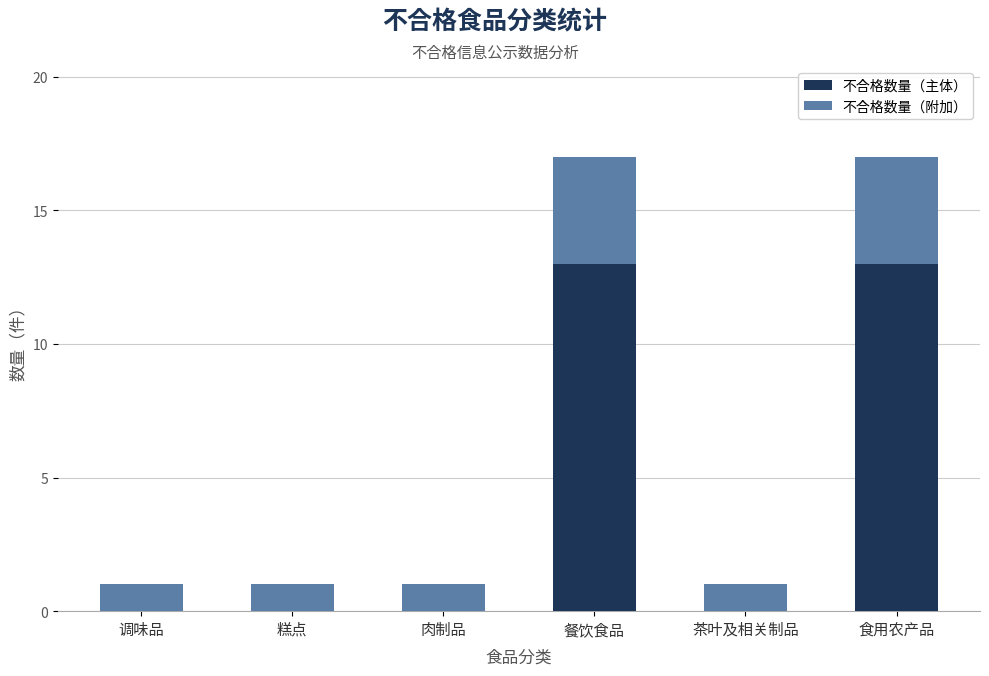

How many data points does each series have?

6